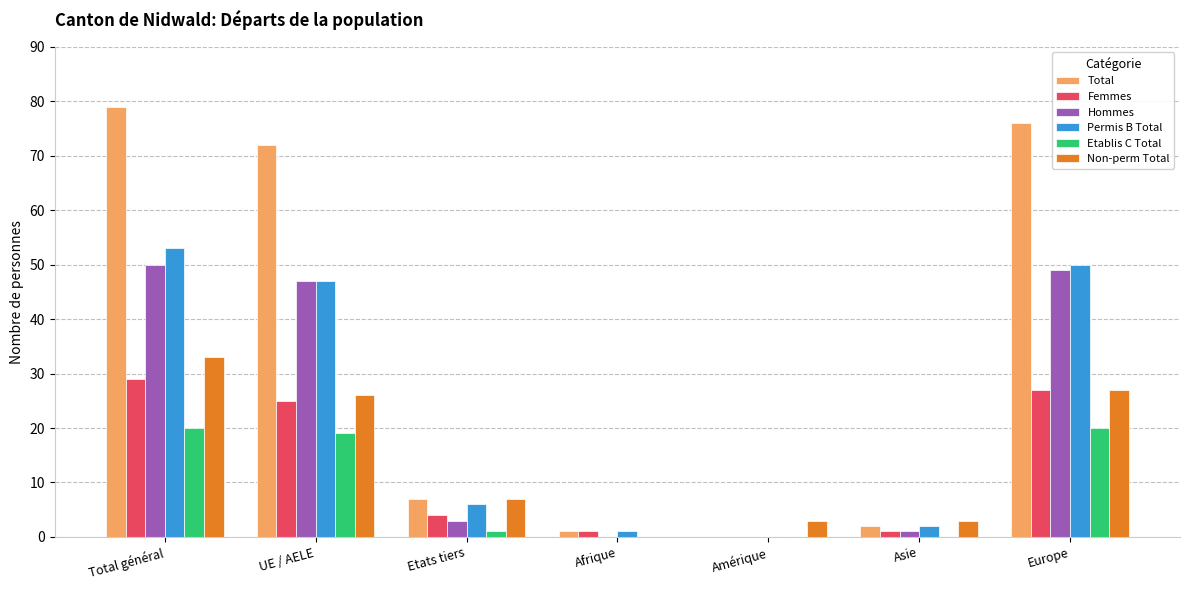

Count the number of data series in this chart.

6